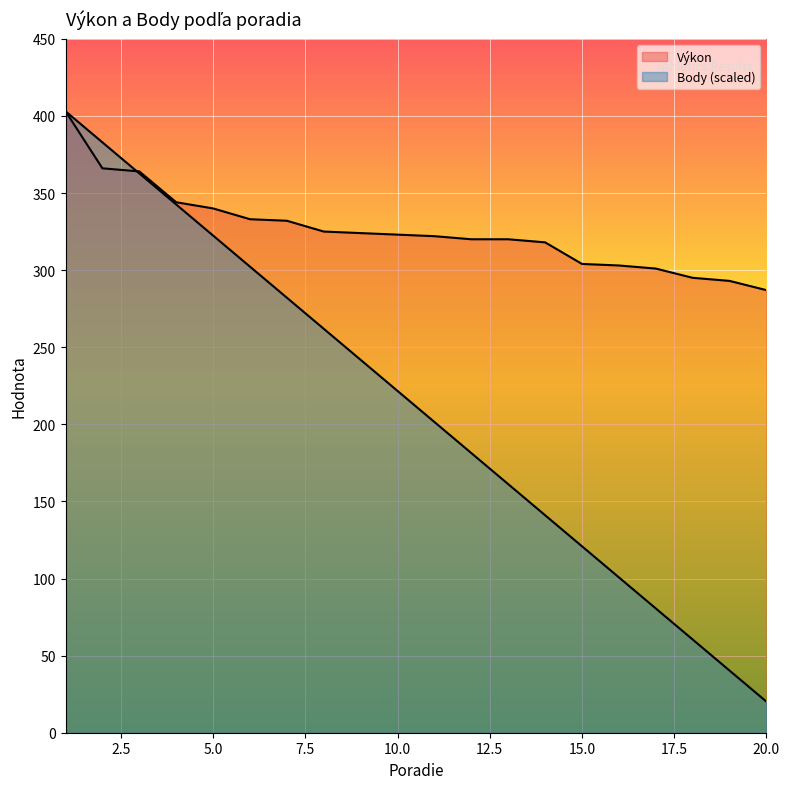

How many series are shown in this chart?

2